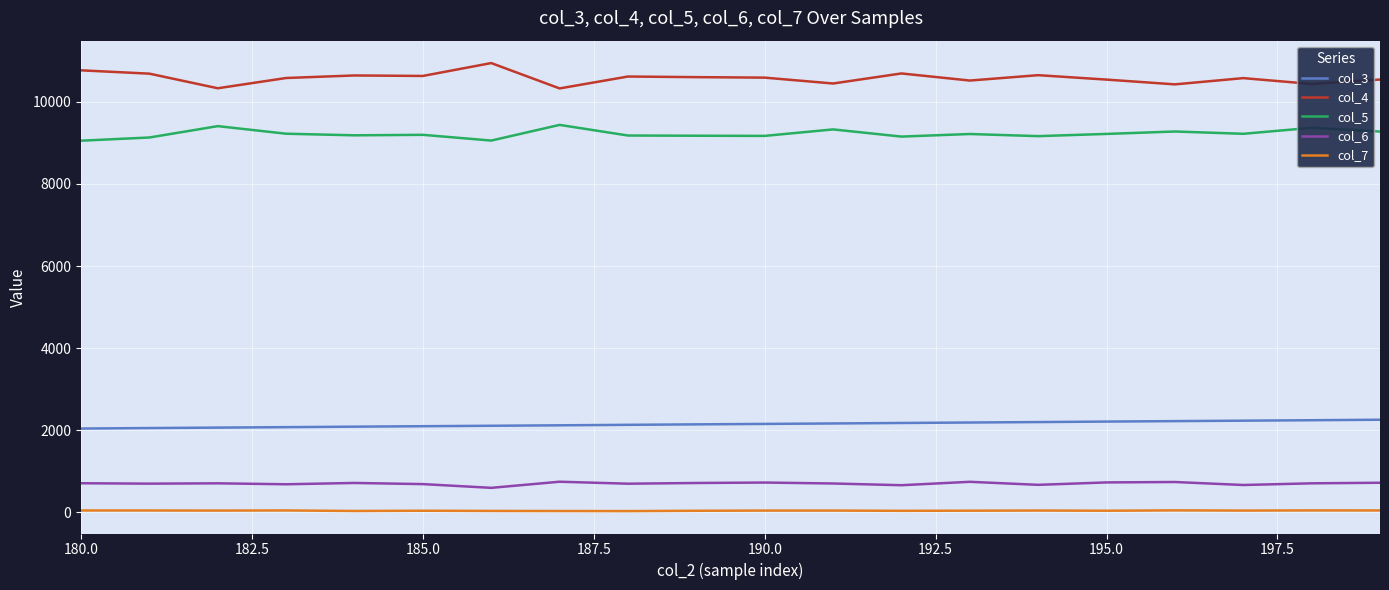

True or false: col_3 and col_6 intersect in this chart.

False